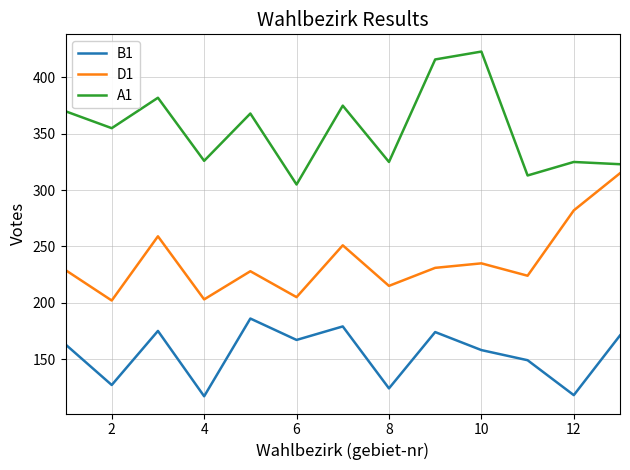

In A1, how many points are higher than both neighbors (excluding endpoints)?

5